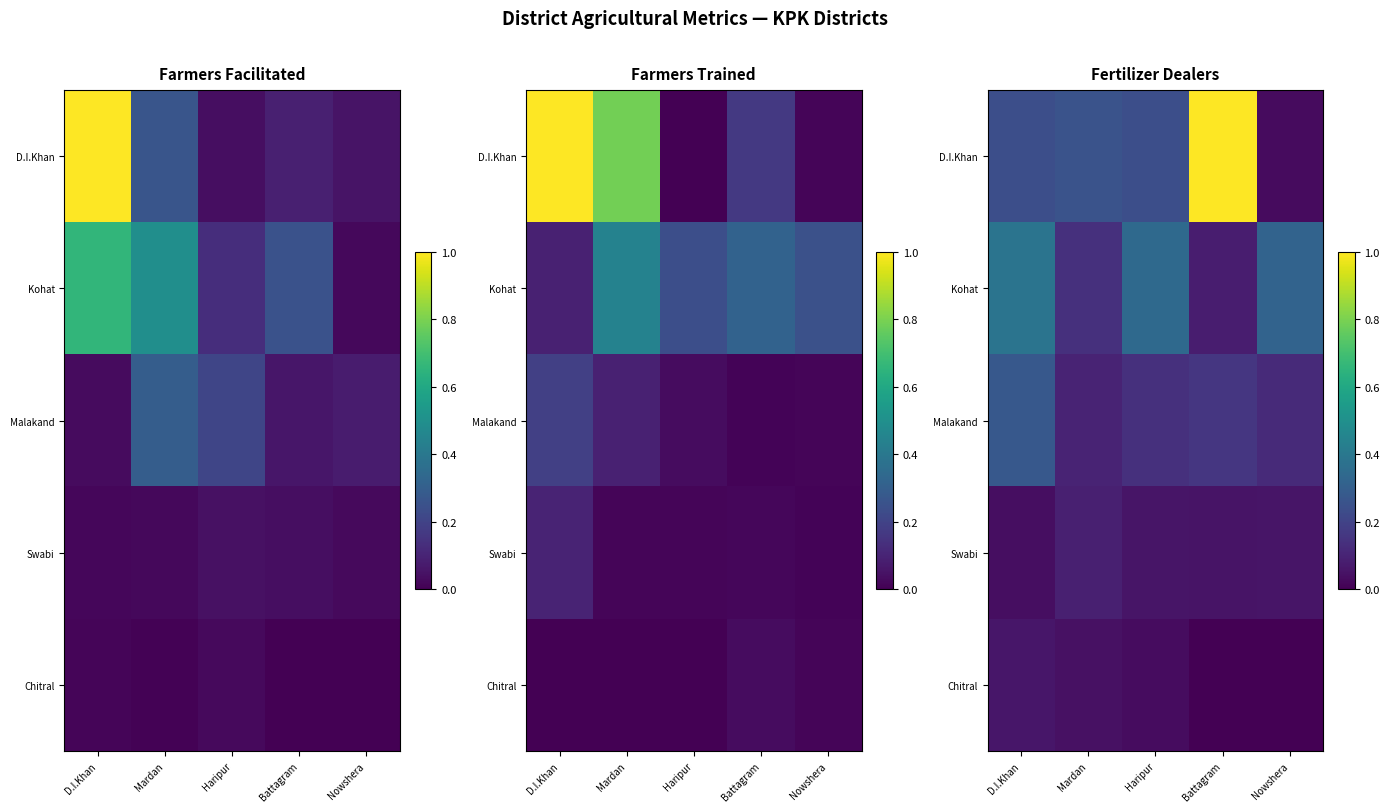

At which label is D.I.Khan closest to 0?

Nowshera